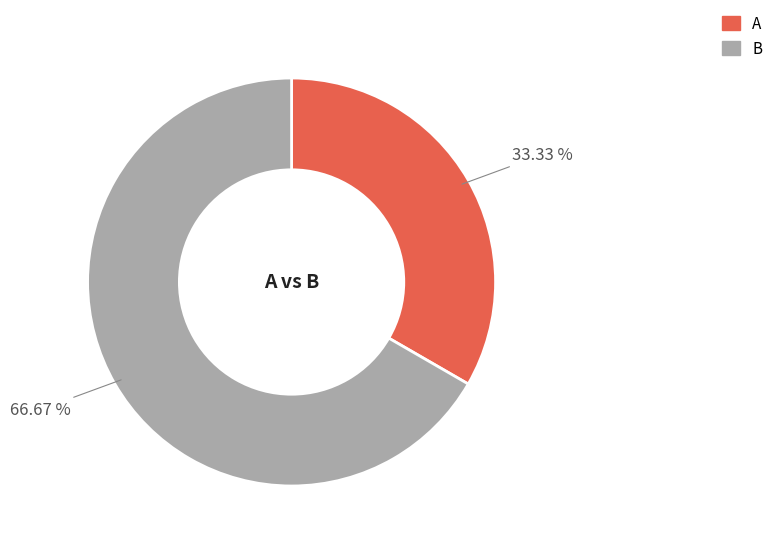

Combined, what portion of the pie is B and A?

100.0%